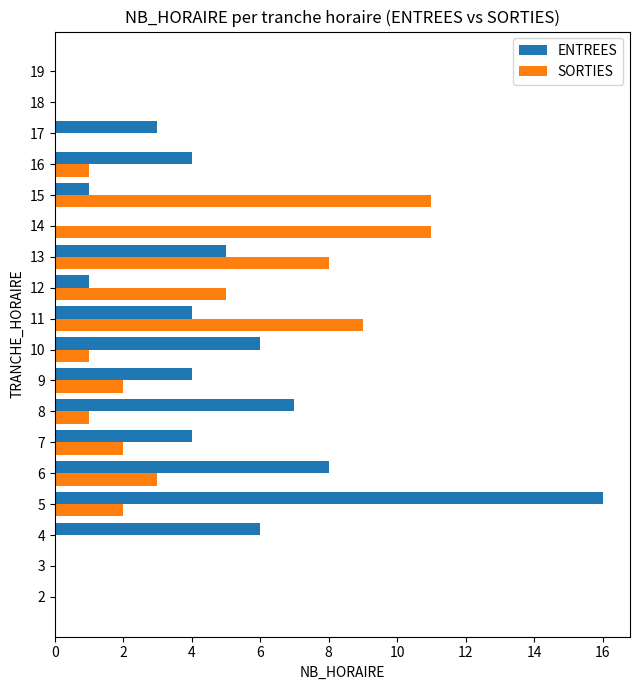

What is the maximum value shown in the chart?

16